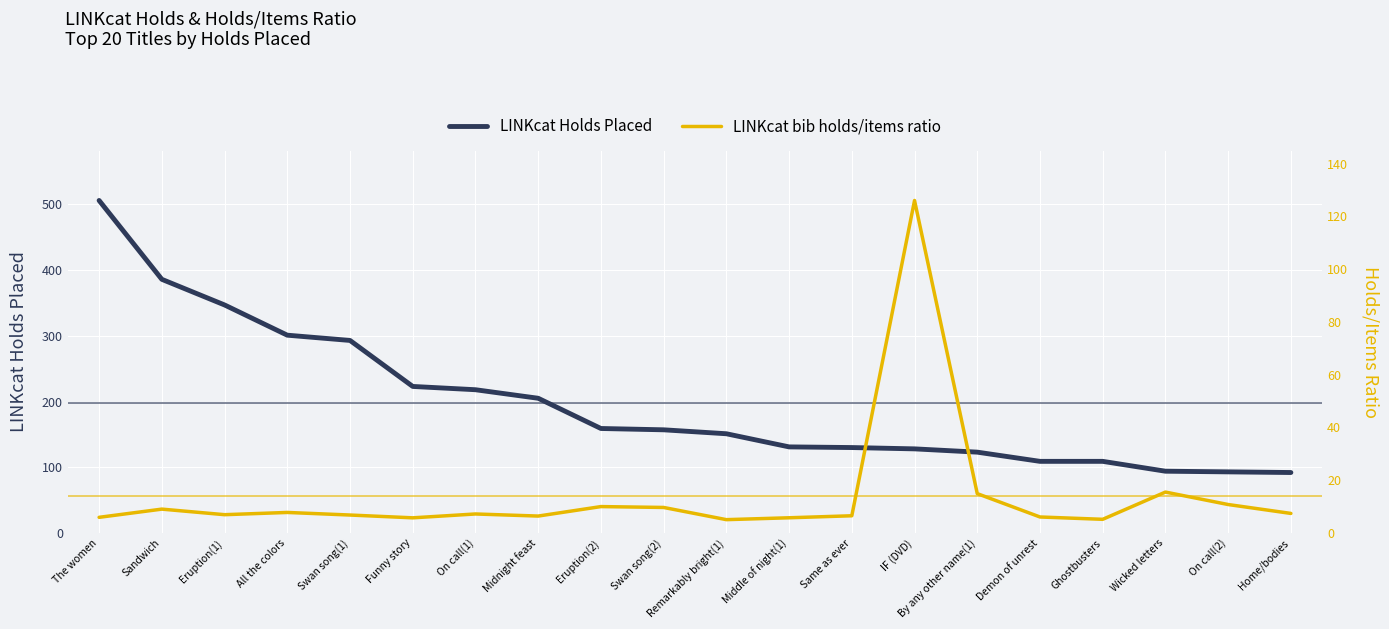

Which category has the lowest value in the LINKcat Holds Placed series?

Home/bodies